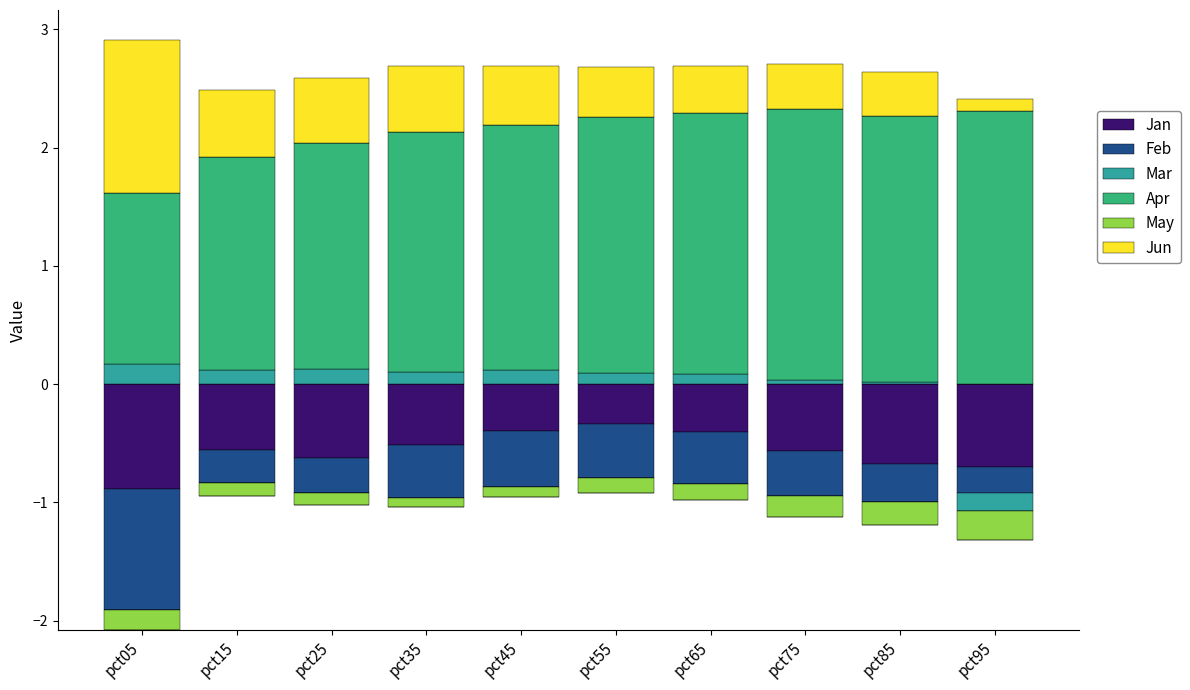

Which series has the largest total across all categories?

Apr